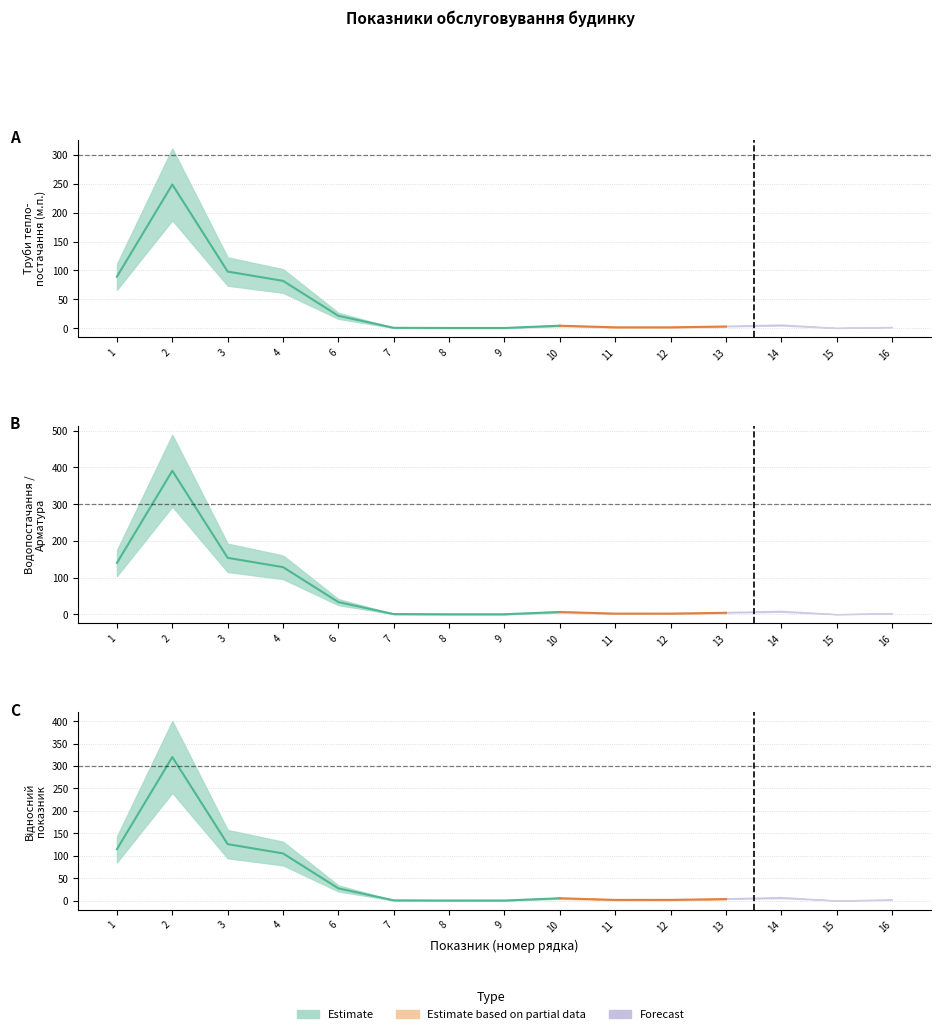

True or false: Труби теплопостачання (з квартирами) has more than 1 points higher than both neighbors.

False